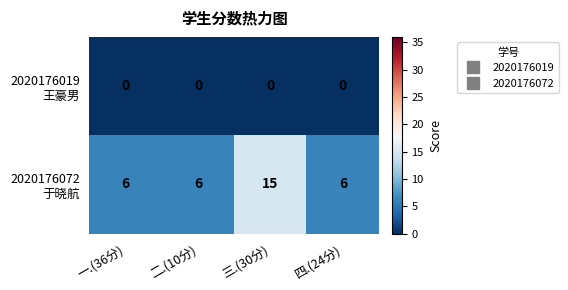

What is the greatest value displayed?

15